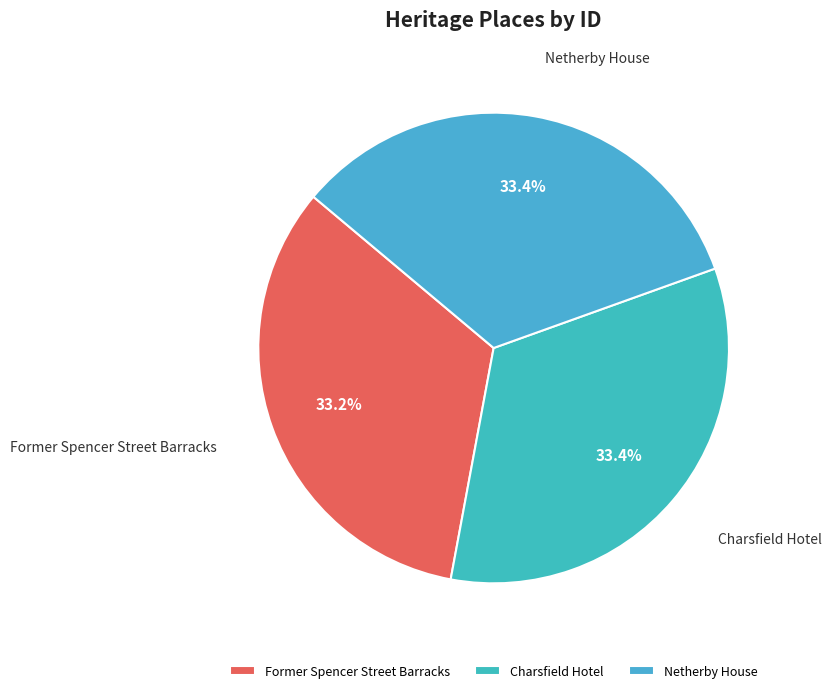

Does Former Spencer Street Barracks account for over 50% of the chart?

No